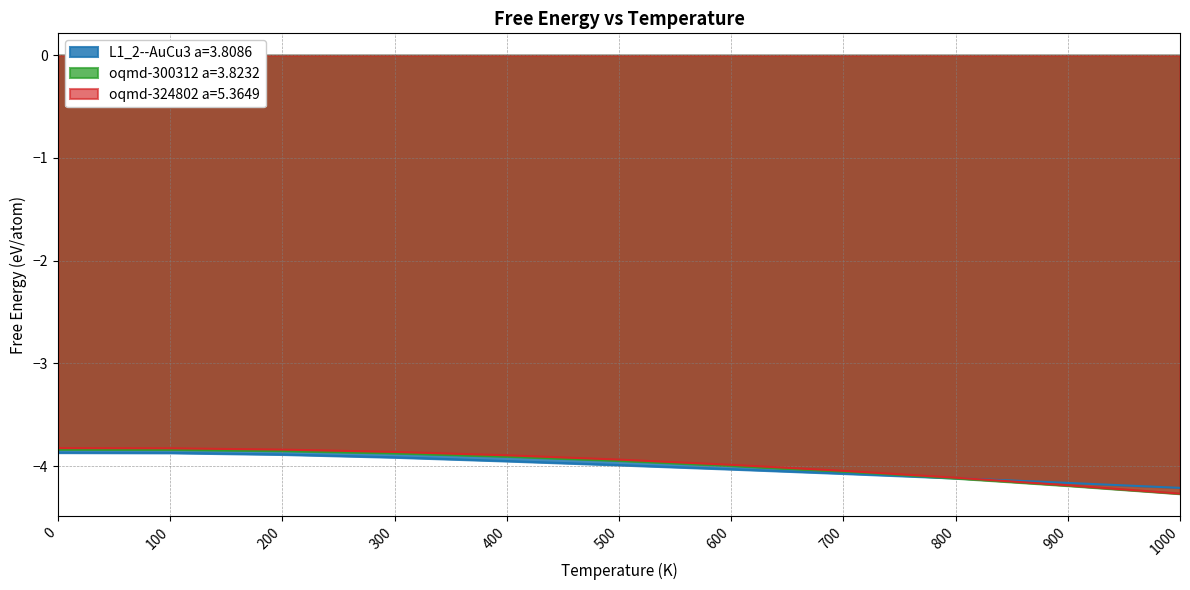

What is the sum of the L1_2--AuCu3 a=3.8086 values at 300 and 0?

-7.8